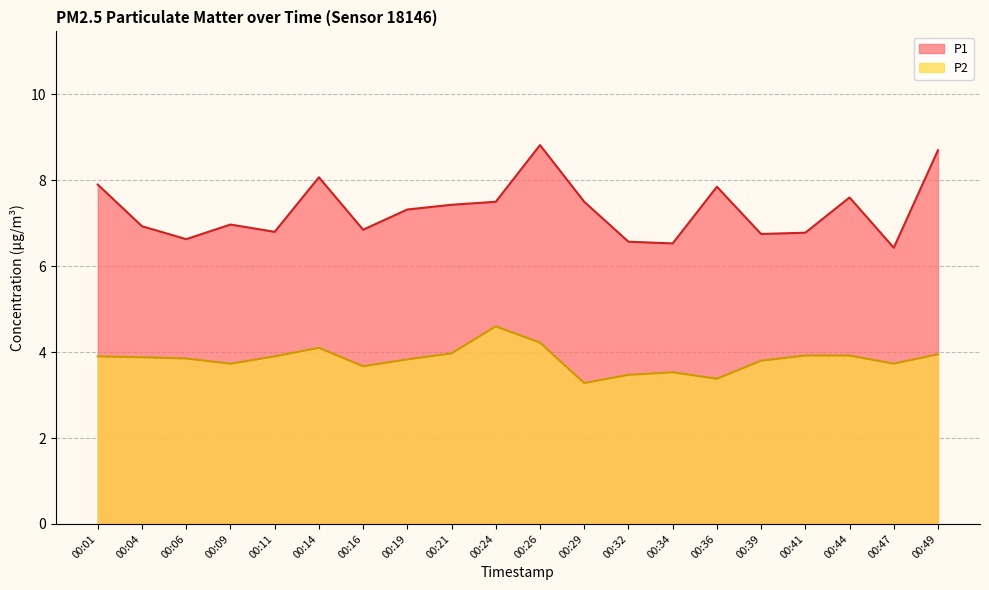

At which category does P1 reach its first local valley?

00:06